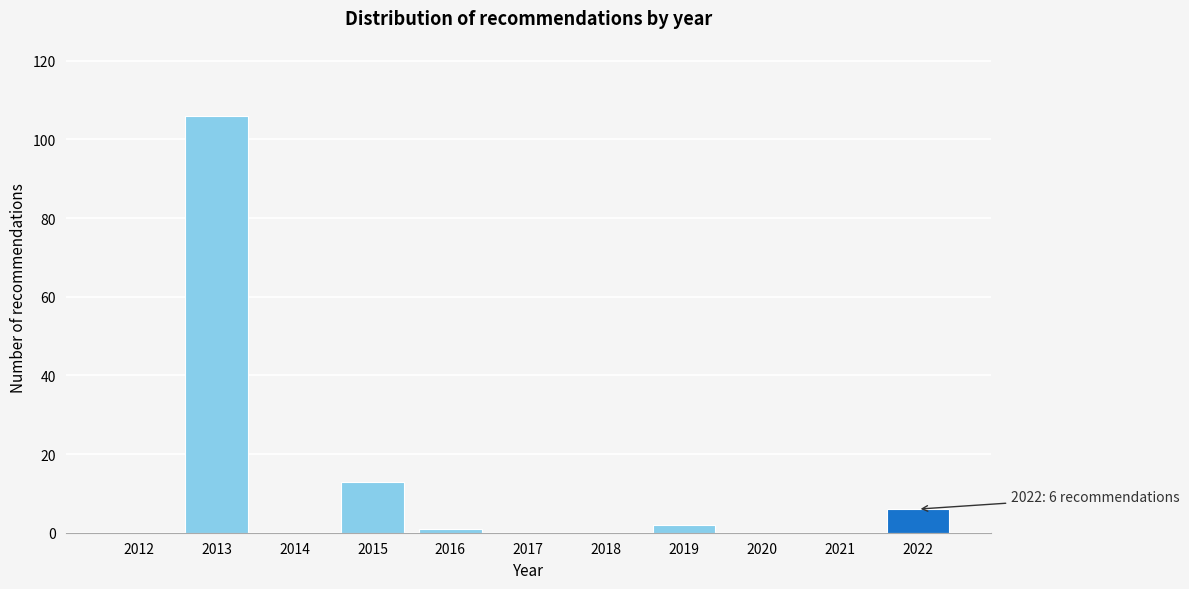

Reading left to right, extract all data points from this chart.

2012=0	2013=106	2014=0	2015=13	2016=1	2017=0	2018=0	2019=2	2020=0	2021=0	2022=6